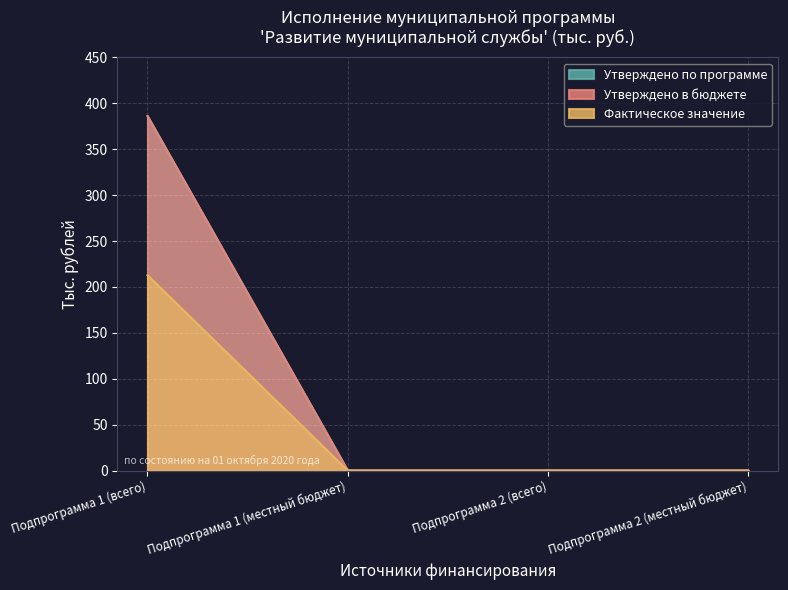

Reading right to left, what are all the values shown in this chart?

Утверждено по программе: Подпрограмма 2 (местный бюджет)=0.0	Подпрограмма 2 (всего)=0.0	Подпрограмма 1 (местный бюджет)=0.0	Подпрограмма 1 (всего)=386.0
Утверждено в бюджете: Подпрограмма 2 (местный бюджет)=0.0	Подпрограмма 2 (всего)=0.0	Подпрограмма 1 (местный бюджет)=0.0	Подпрограмма 1 (всего)=386.0
Фактическое значение: Подпрограмма 2 (местный бюджет)=0.0	Подпрограмма 2 (всего)=0.0	Подпрограмма 1 (местный бюджет)=0.0	Подпрограмма 1 (всего)=212.7